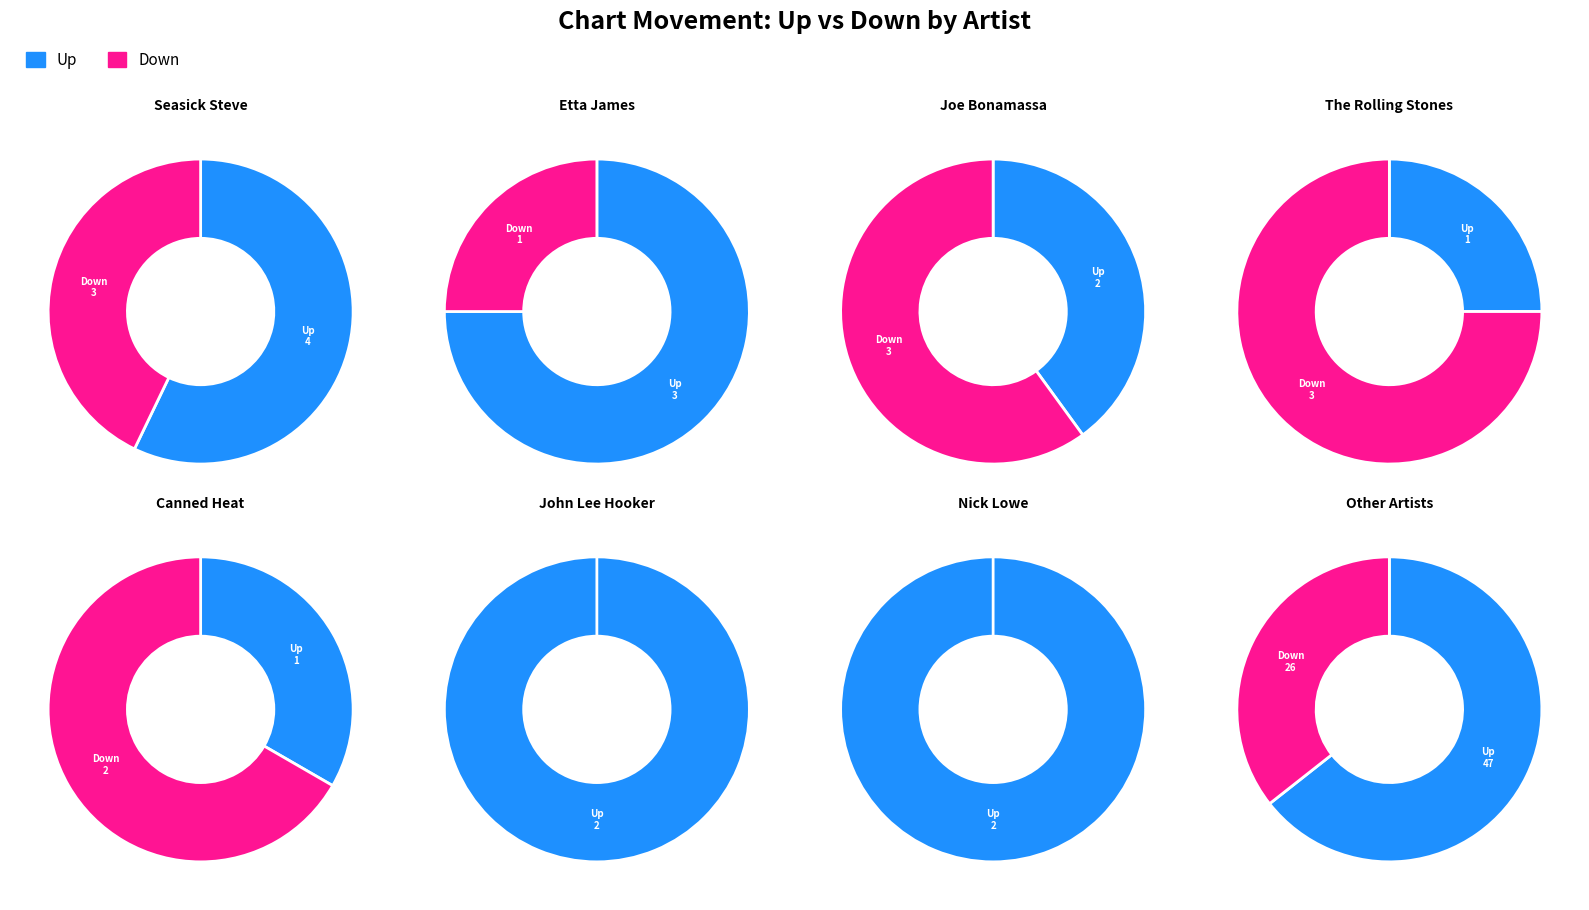

To the nearest percent, what percentage of the pie is down?

38%